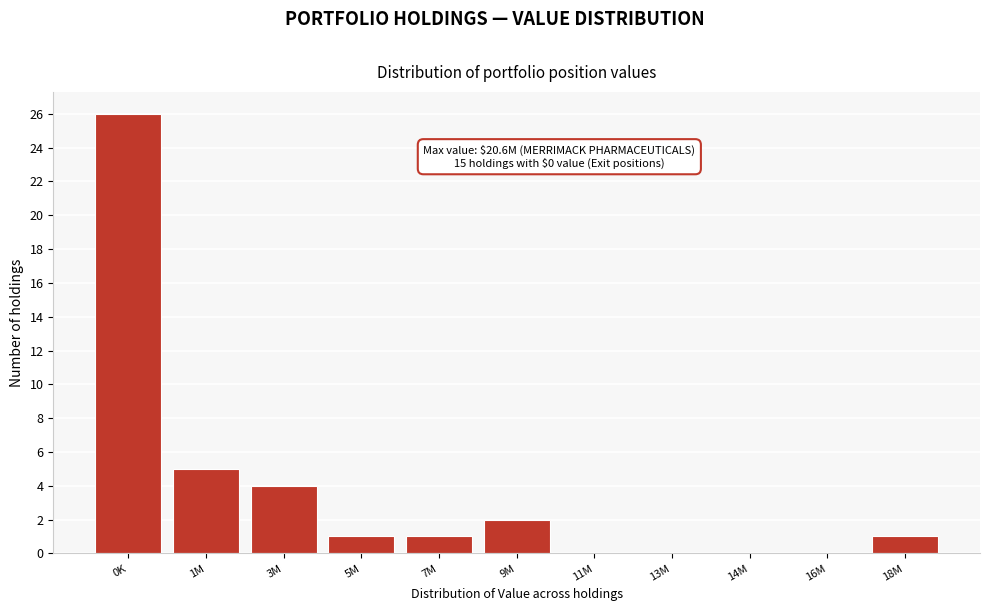

Reading right to left, transcribe all the data shown in this chart.

18M=1	16M=0	14M=0	13M=0	11M=0	9M=2	7M=1	5M=1	3M=4	1M=5	0K=26